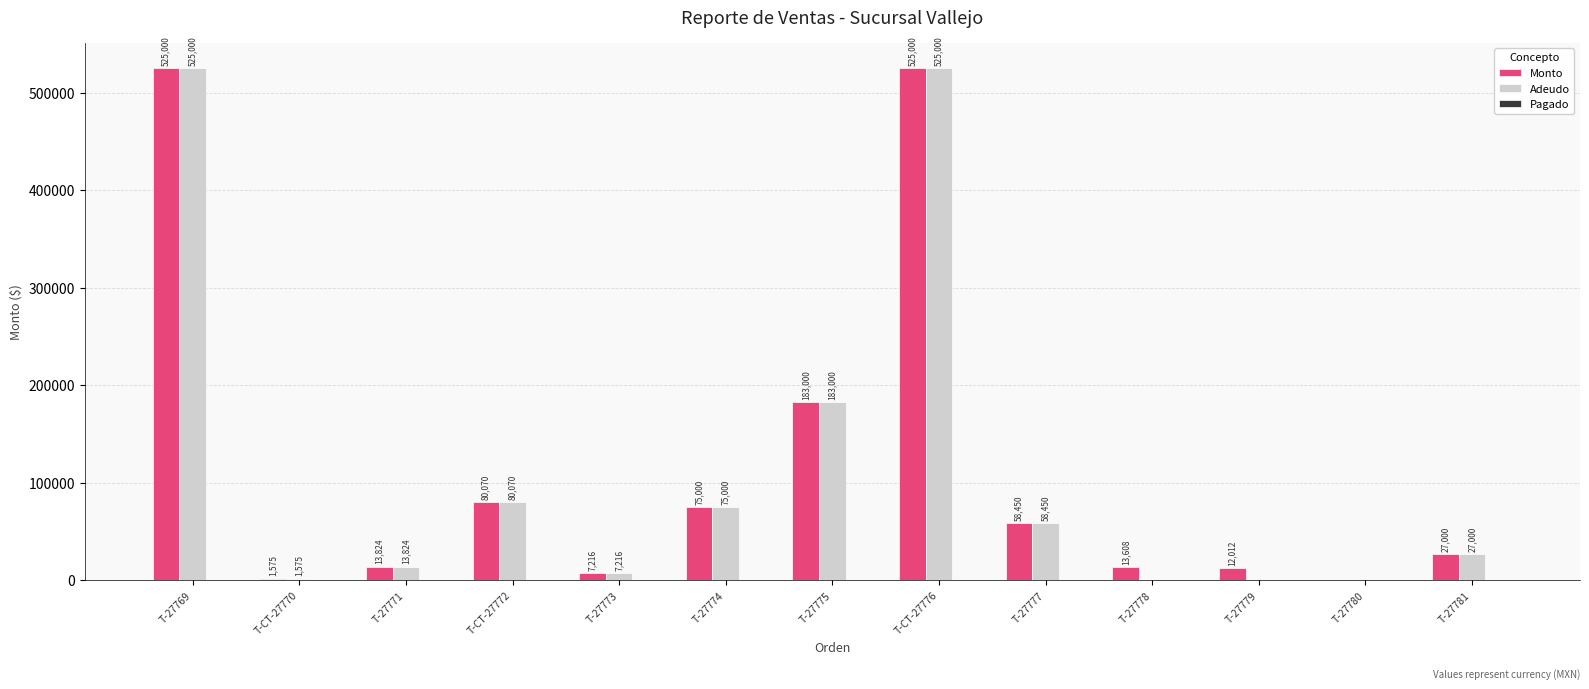

The value of Adeudo at T-27780 is 307864.5. True or false?

False